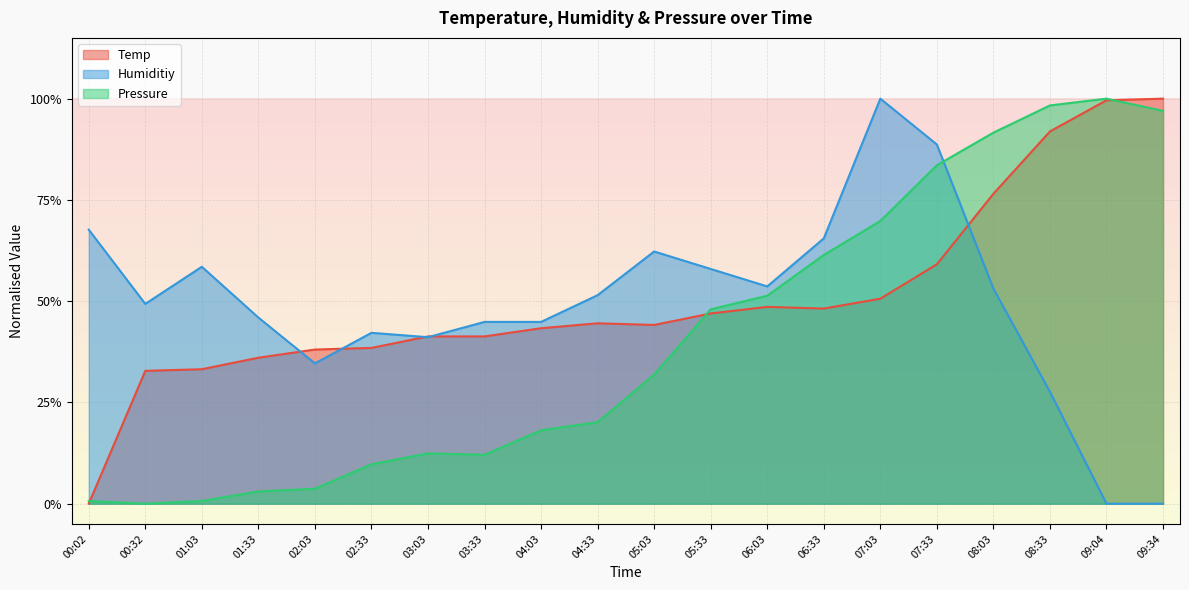

Which category has the highest value across all series?

07:03